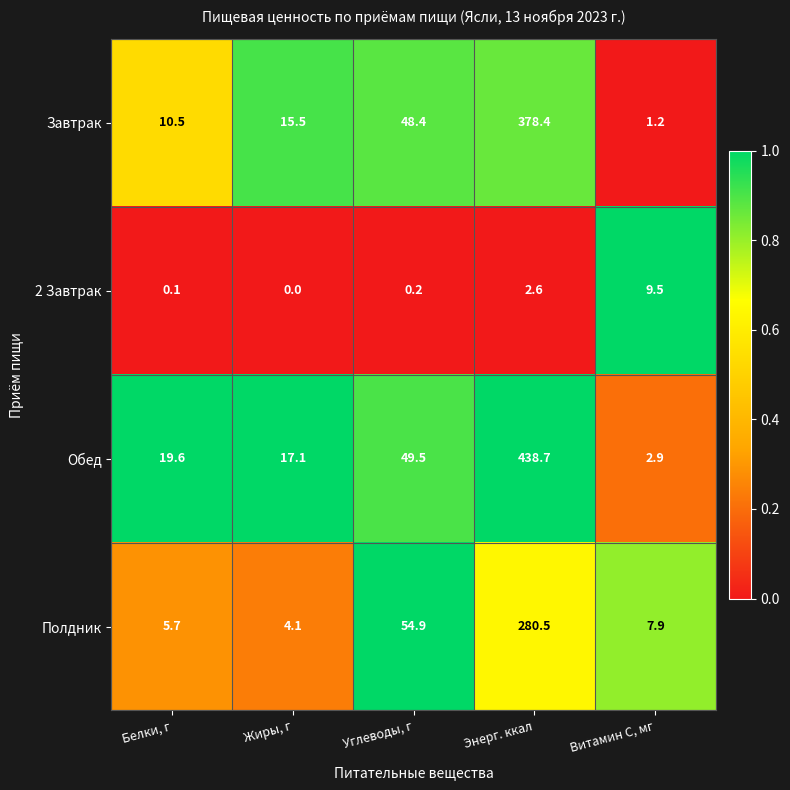

At which category does the chart reach its peak across all series?

Энерг. ккал